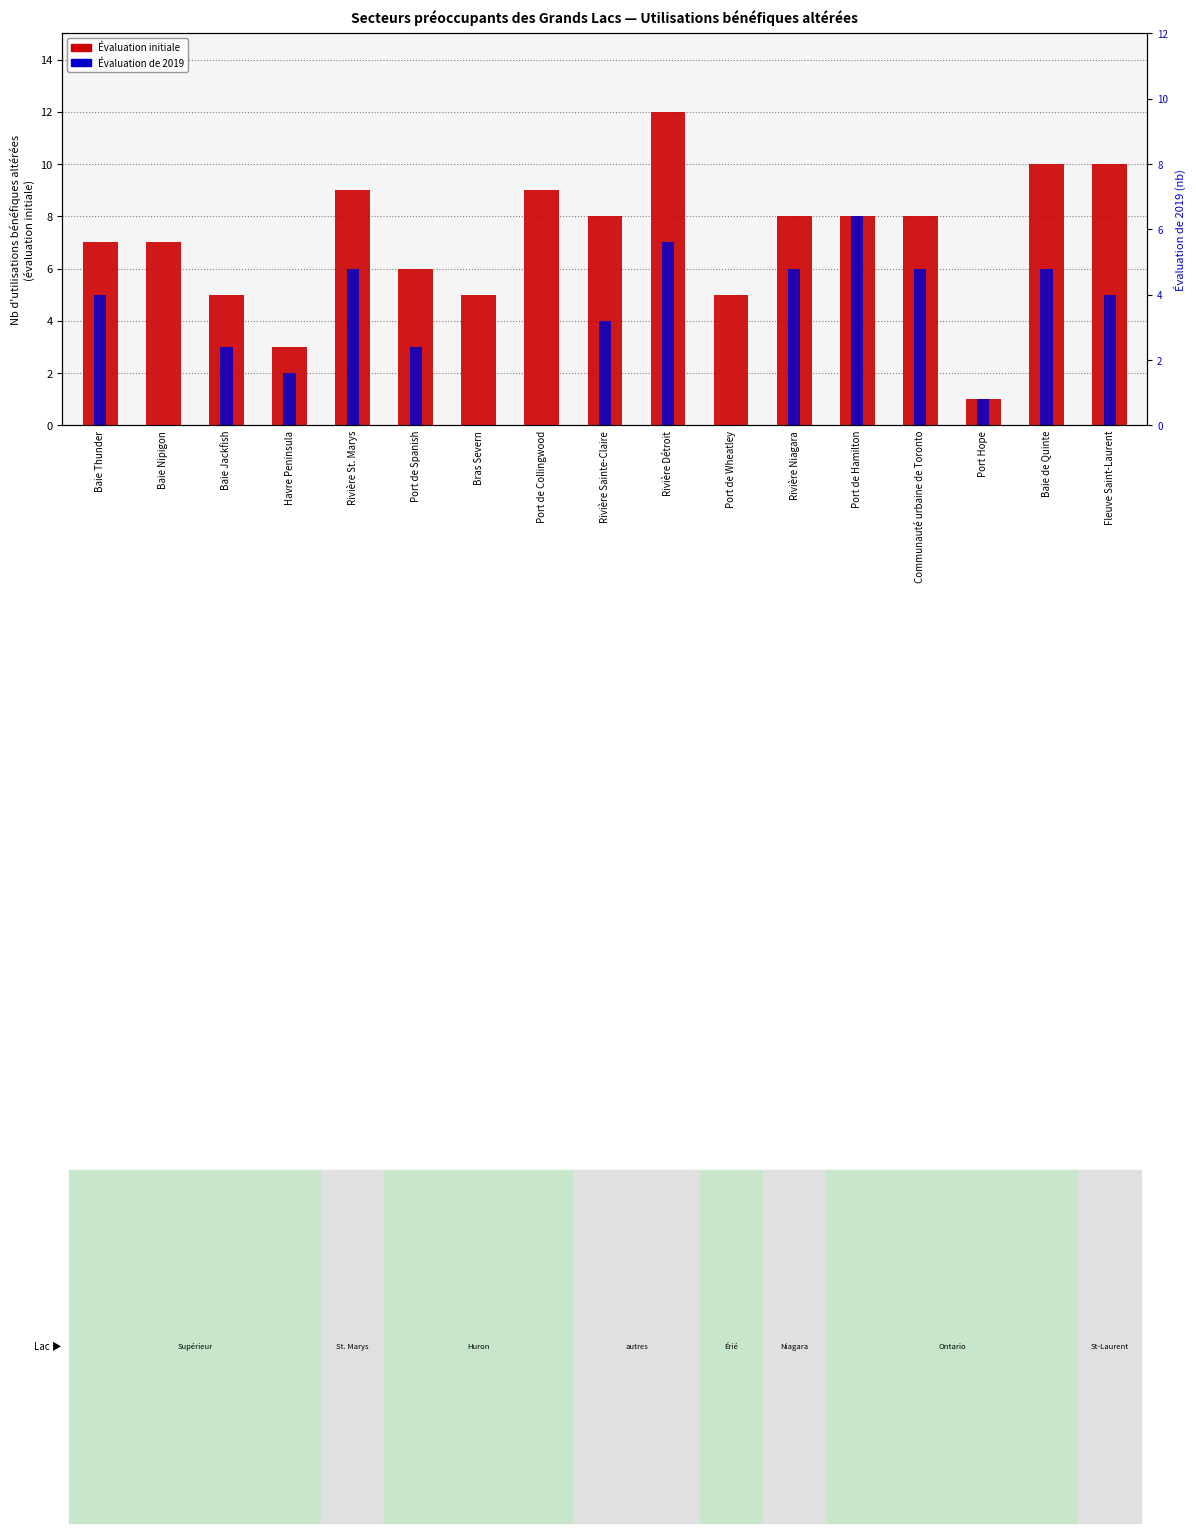

What is the difference between the Évaluation initiale values at Rivière Sainte-Claire and Port Hope?

7